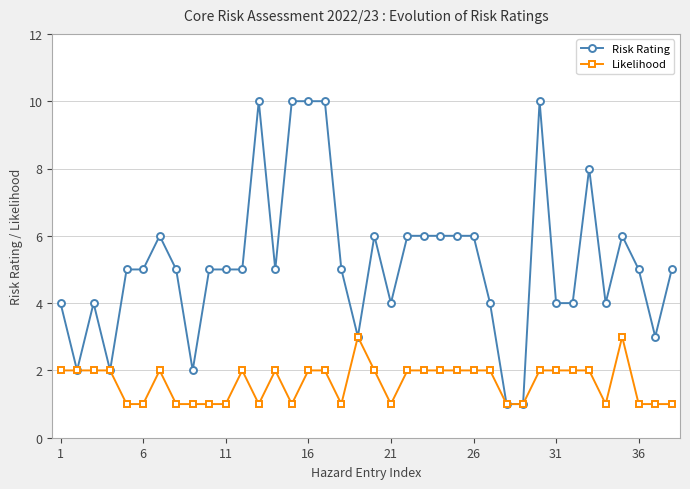

Which series has the largest total across all categories?

Risk Rating